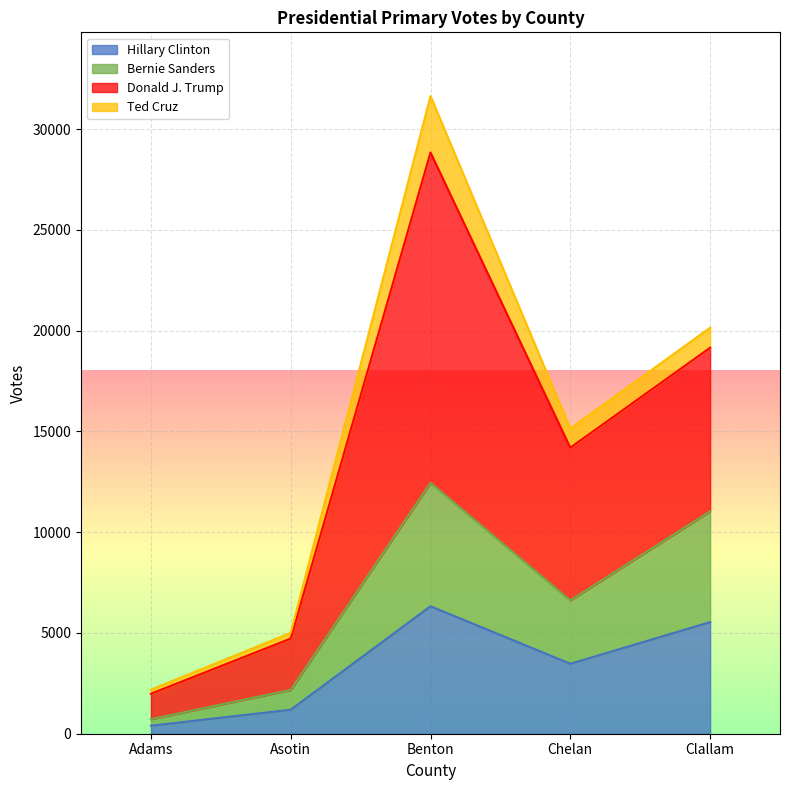

List the labels in order of Hillary Clinton value, largest first.

Benton, Clallam, Chelan, Asotin, Adams